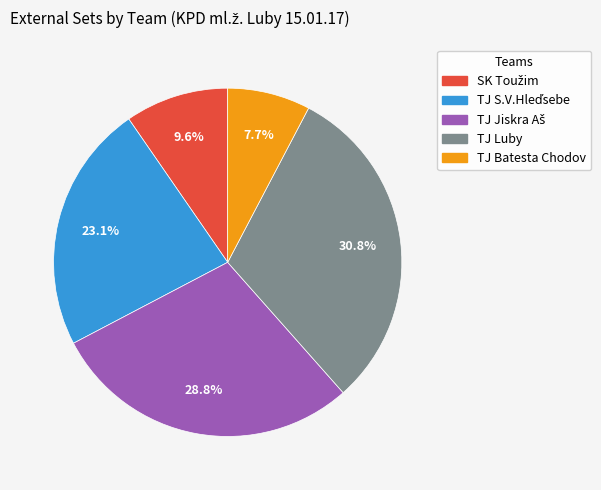

Does TJ Luby represent more than half of the total?

No